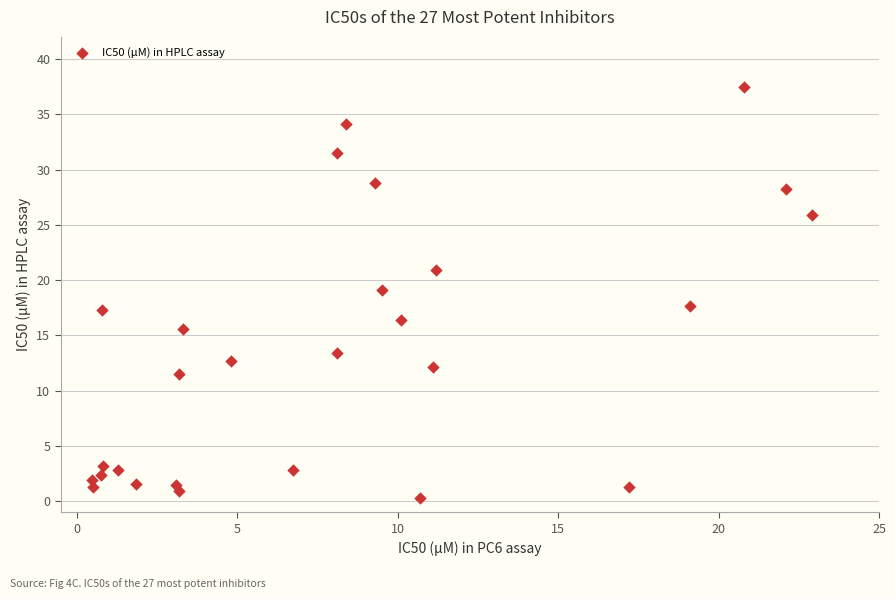

What is the range of X values (max minus min)?

22.4